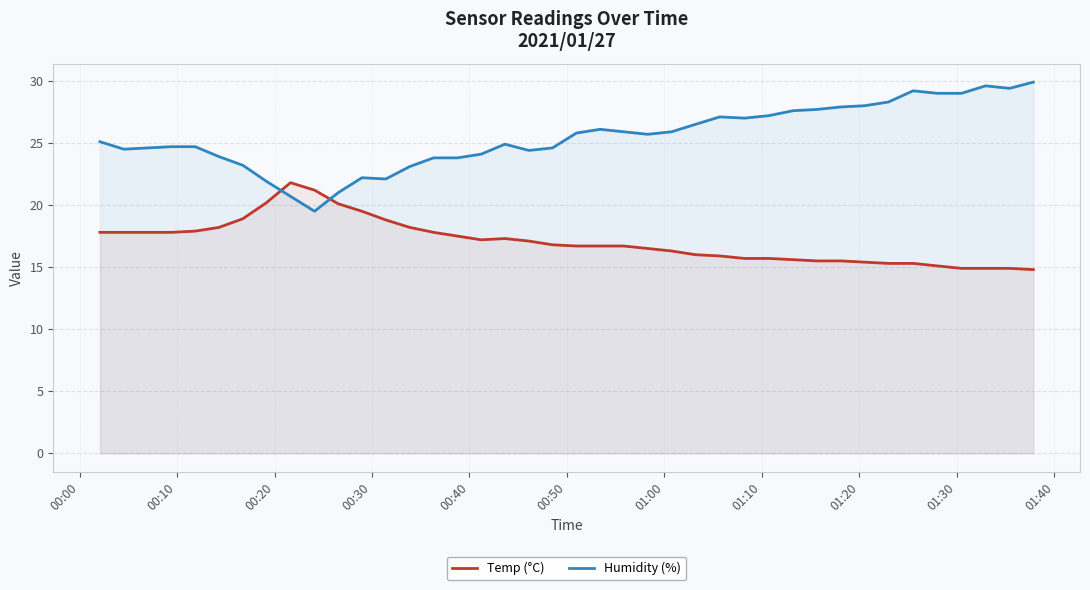

True or false: Humidity (%) and Temp (°C) cross at least once.

True